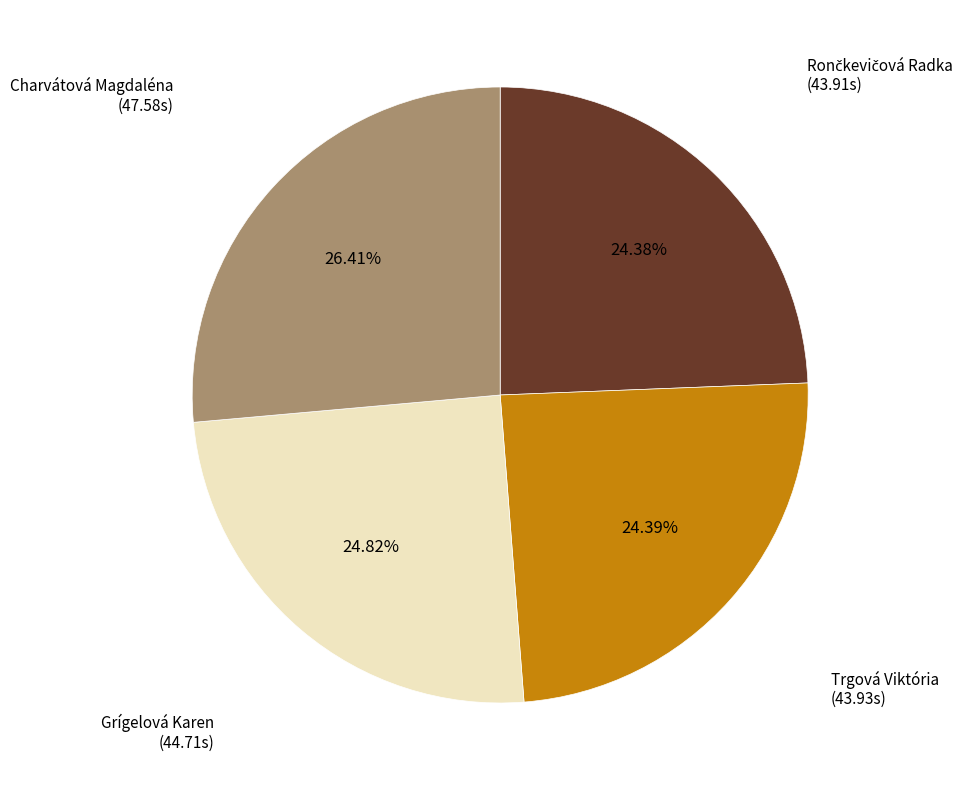

Does any single category account for the majority?

No